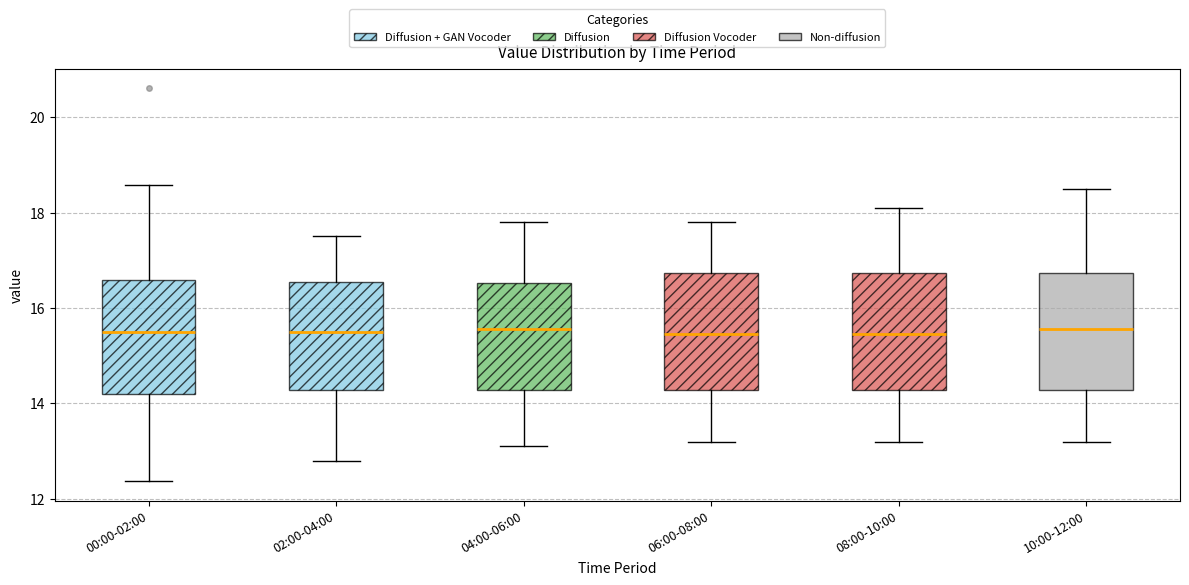

Reading left to right, transcribe this box plot: for each box, give where its median line is, the range the box spans, and where its two whiskers end, as read against the y-axis. The values are not printed on the chart, so give them approximately, as read against the axis.

00:00-02:00: median 15.6, box 14.2 to 16.6, whiskers 12.4 to 18.6
02:00-04:00: median 15.6, box 14.2 to 16.6, whiskers 12.8 to 17.6
04:00-06:00: median 15.6, box 14.2 to 16.6, whiskers 13.2 to 17.8
06:00-08:00: median 15.4, box 14.2 to 16.8, whiskers 13.2 to 17.8
08:00-10:00: median 15.4, box 14.2 to 16.8, whiskers 13.2 to 18.2
10:00-12:00: median 15.6, box 14.2 to 16.8, whiskers 13.2 to 18.6